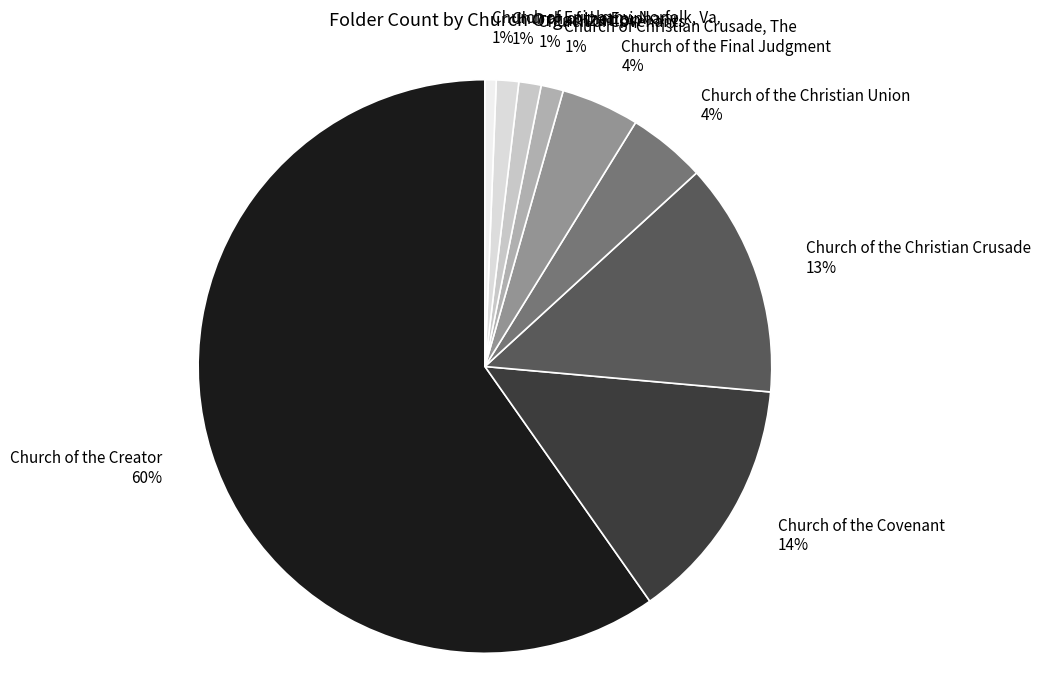

To the nearest percent, what percentage of the pie is Church of the Epiphany?

1%